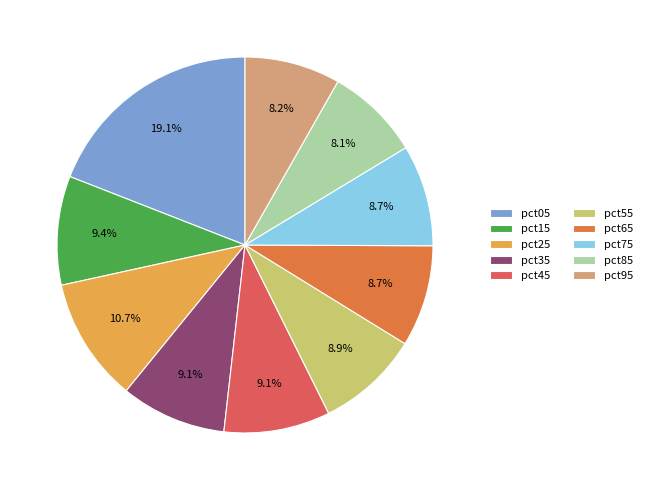

Count the number of slices in the pie.

10